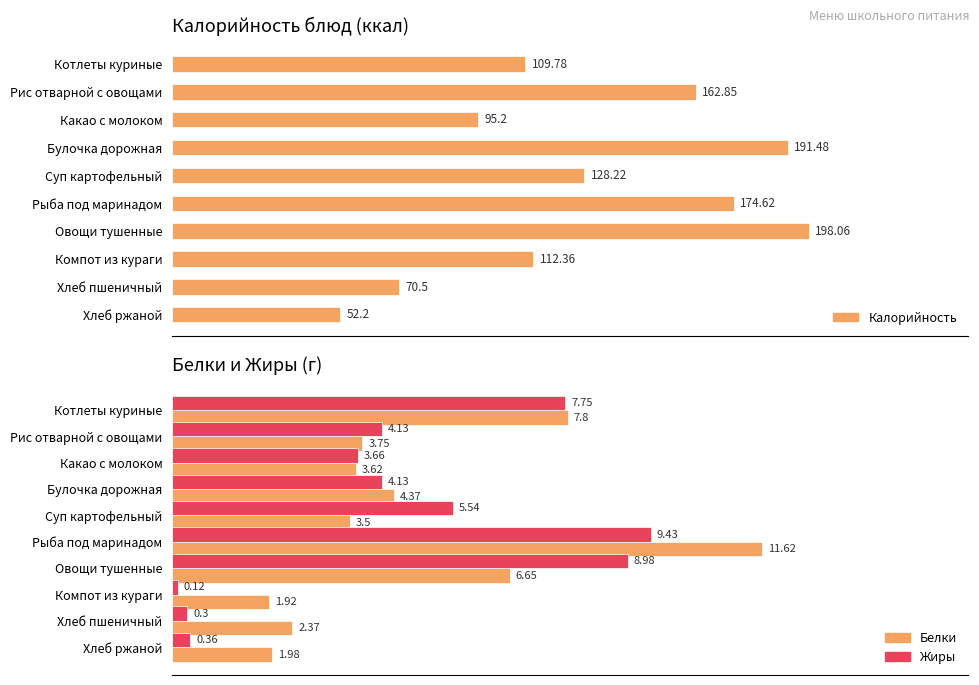

What is the difference between the maximum and minimum values in the Жиры series?

9.3